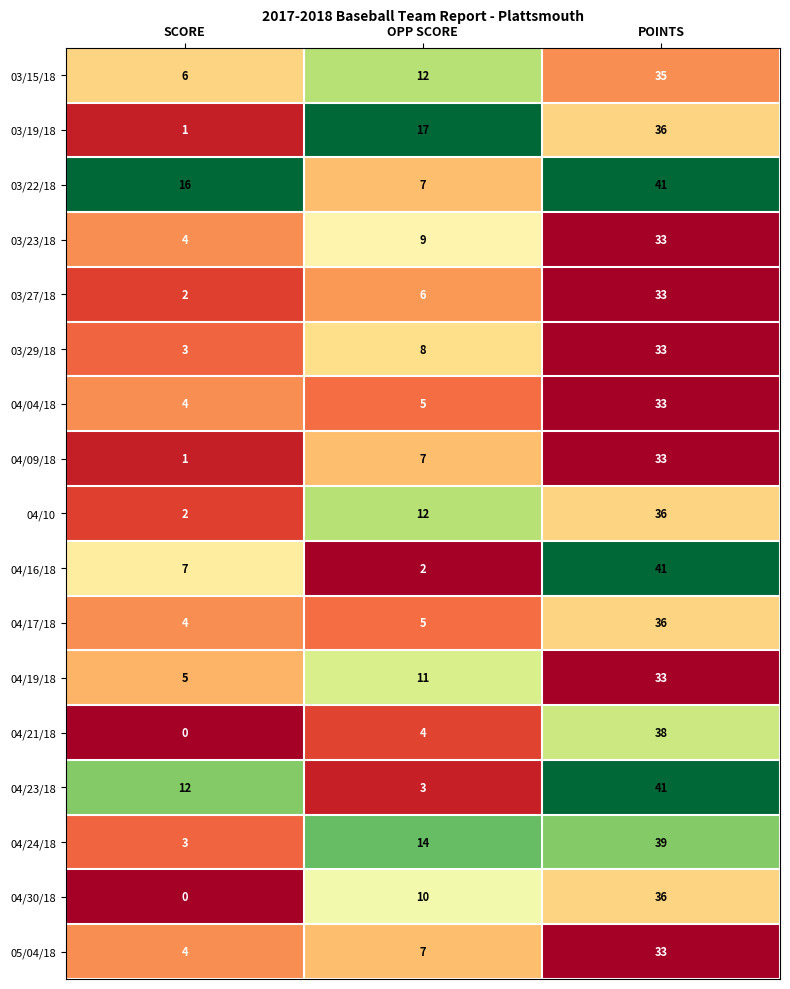

The value of 04/04/18 at SCORE is 4. True or false?

True